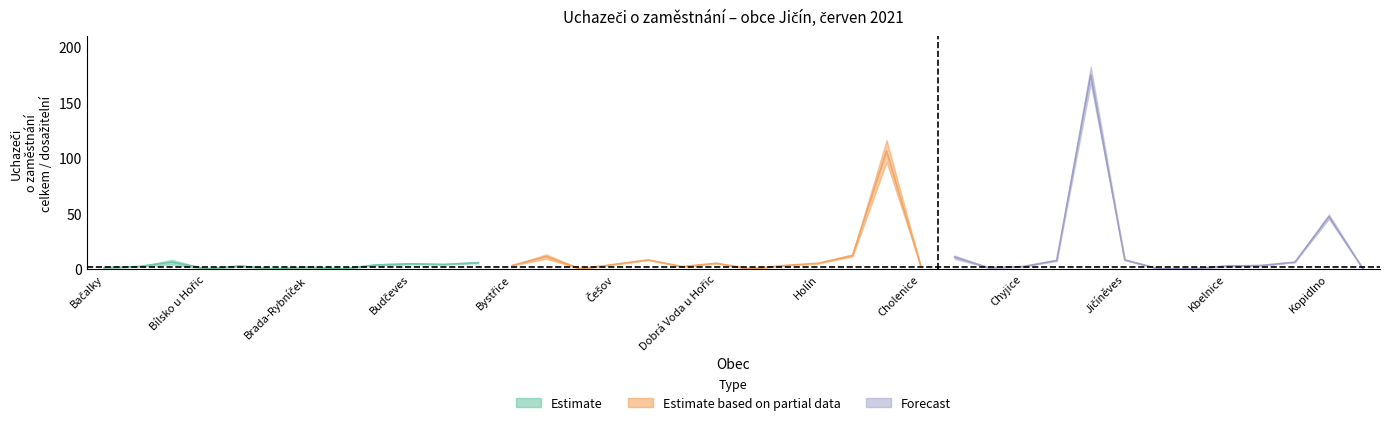

How many lines are shown in the chart?

3